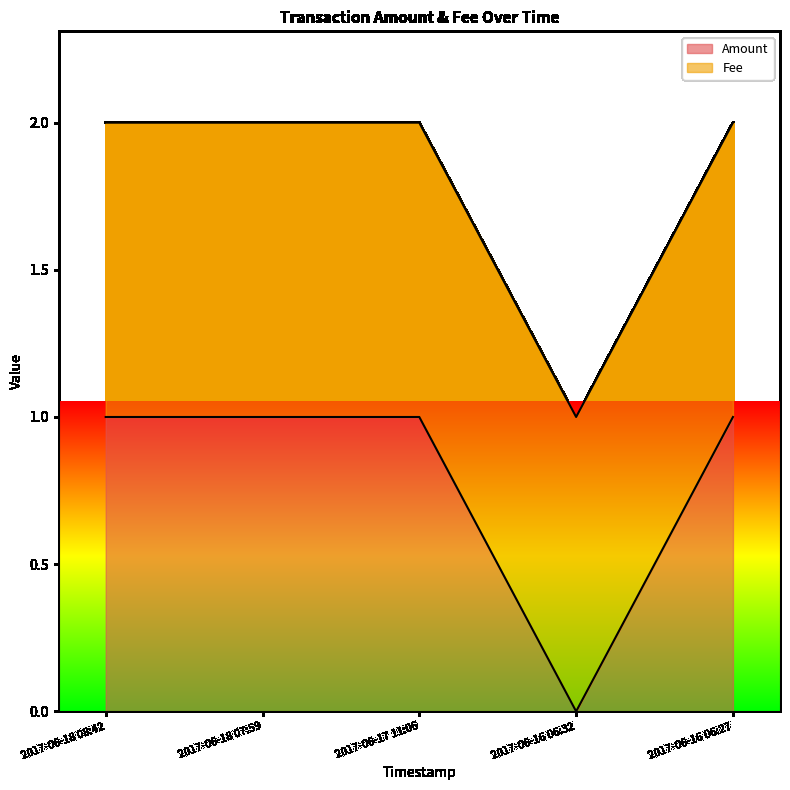

List the labels in order of value, largest first.

2017-06-18 08:42, 2017-06-18 07:59, 2017-06-17 11:06, 2017-06-16 06:27, 2017-06-16 06:32